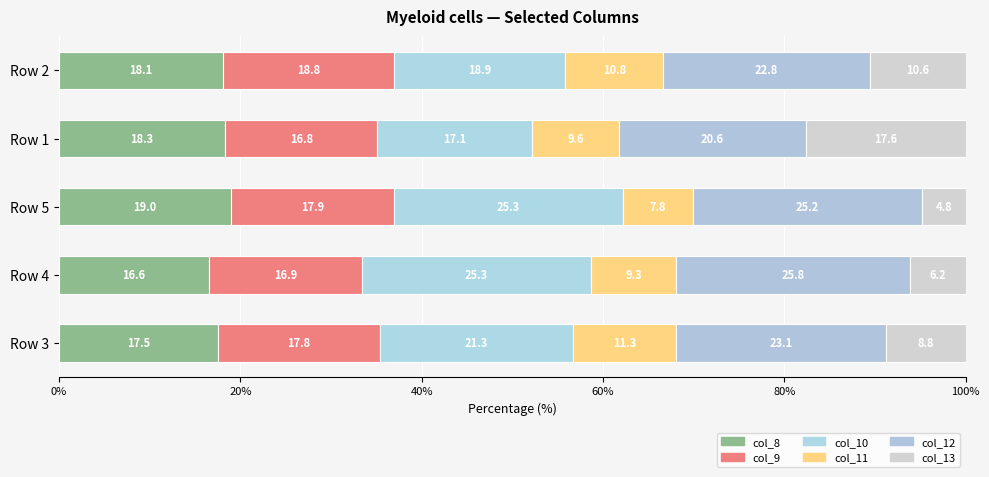

How many data points does each series have?

5